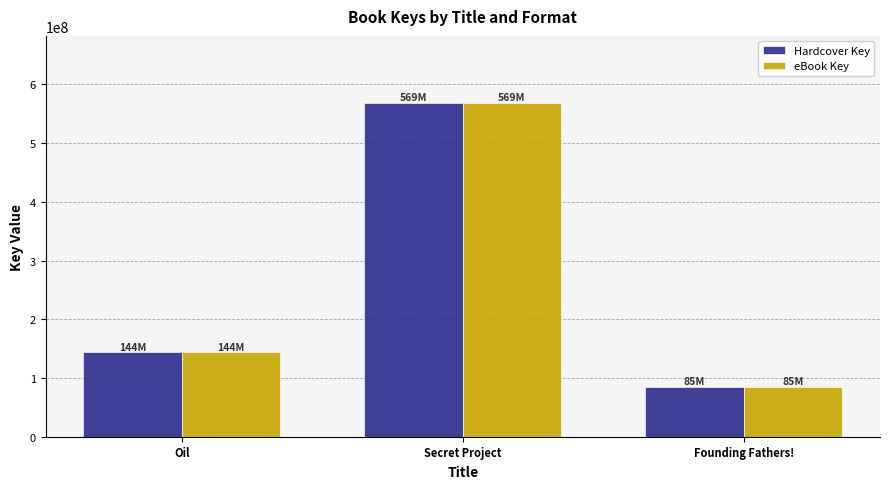

Reading left to right, what are all the values shown in this chart?

Hardcover Key: 143742338	568904427	85404258
eBook Key: 143742338	568904427	85404258